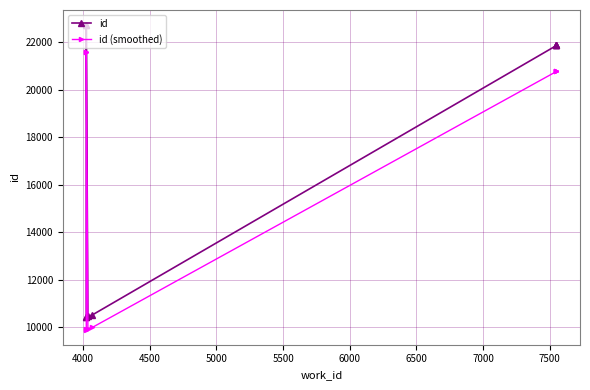

What is the maximum value shown in the chart?

22716.0